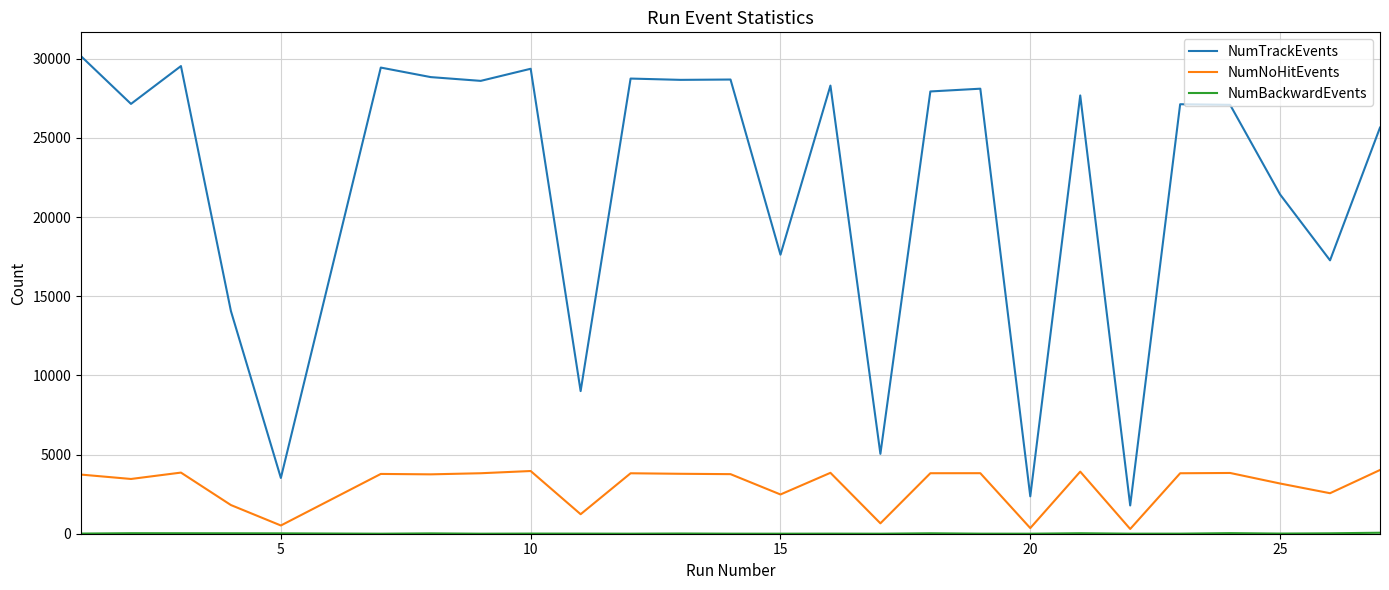

Which series has the largest range (max minus min)?

NumTrackEvents